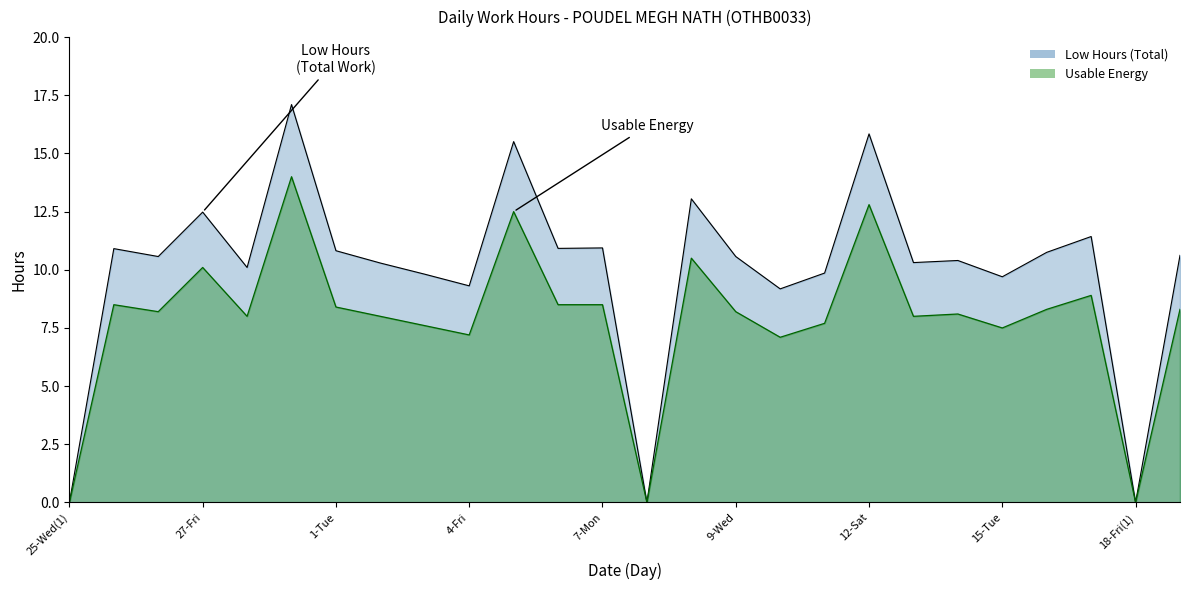

How many lines are shown in the chart?

2